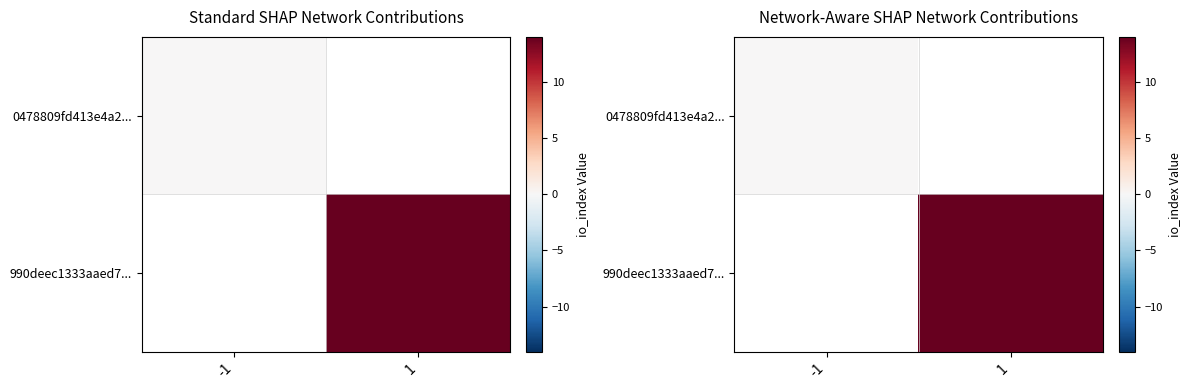

The 0478809fd413e4a2... series shows 0.0 at -1. True or false?

True